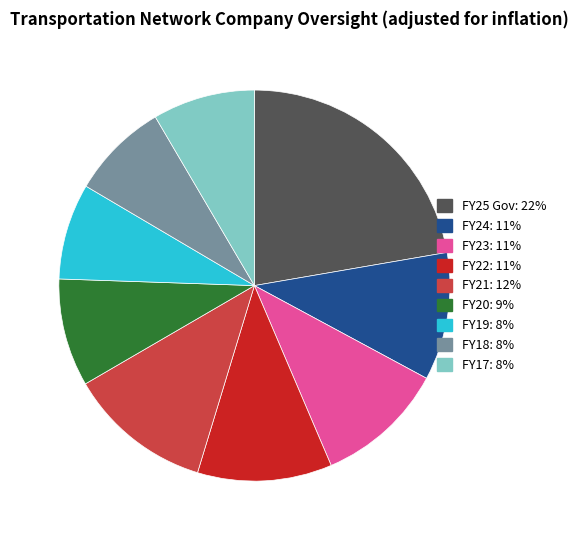

Is the sum of FY18 and FY21 greater than half?

No